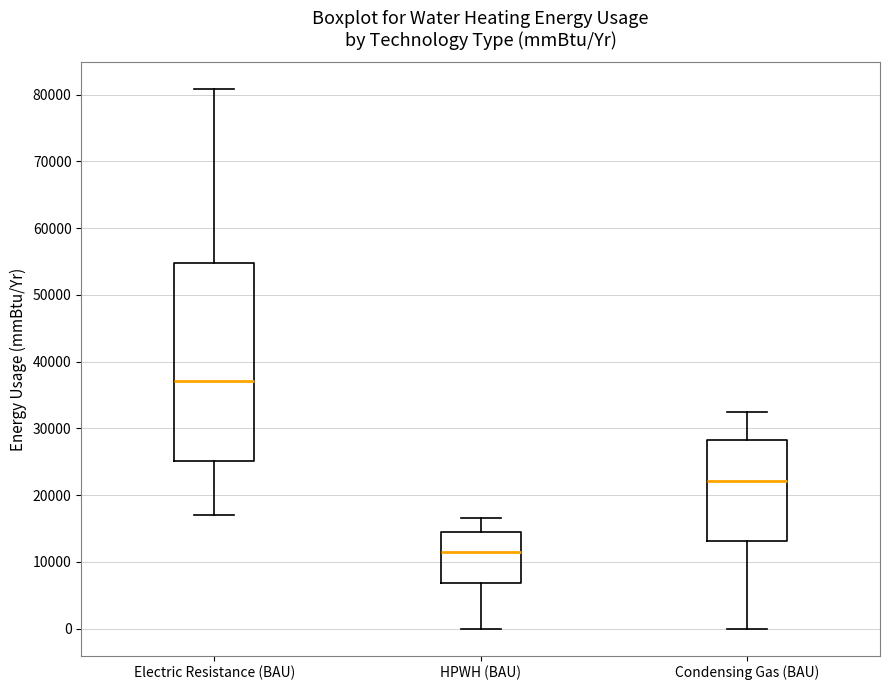

Where is the lower edge of the box for HPWH (BAU) on the y-axis? The values are not printed on the chart, so give them approximately, as read against the axis.

7000